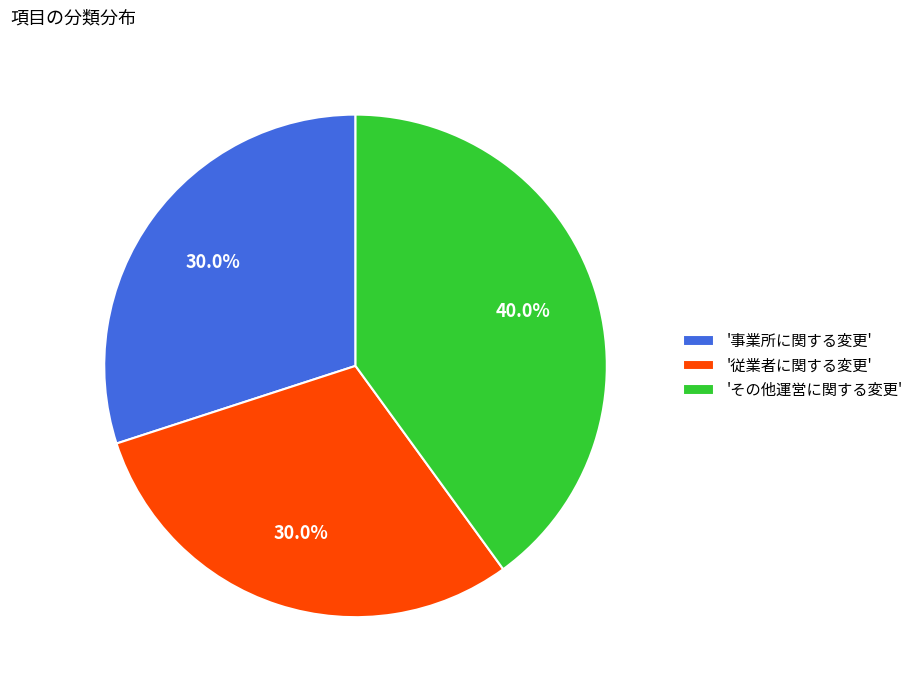

What percentage do '事業所に関する変更' and 'その他運営に関する変更' together represent?

70.0%